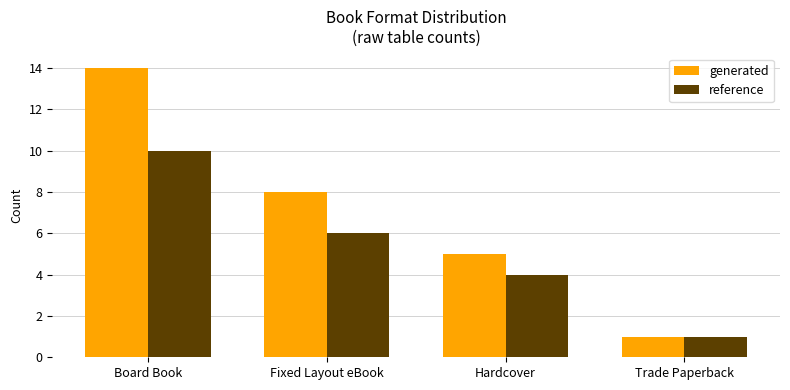

Are the bars grouped side by side (vs. stacked)?

Yes